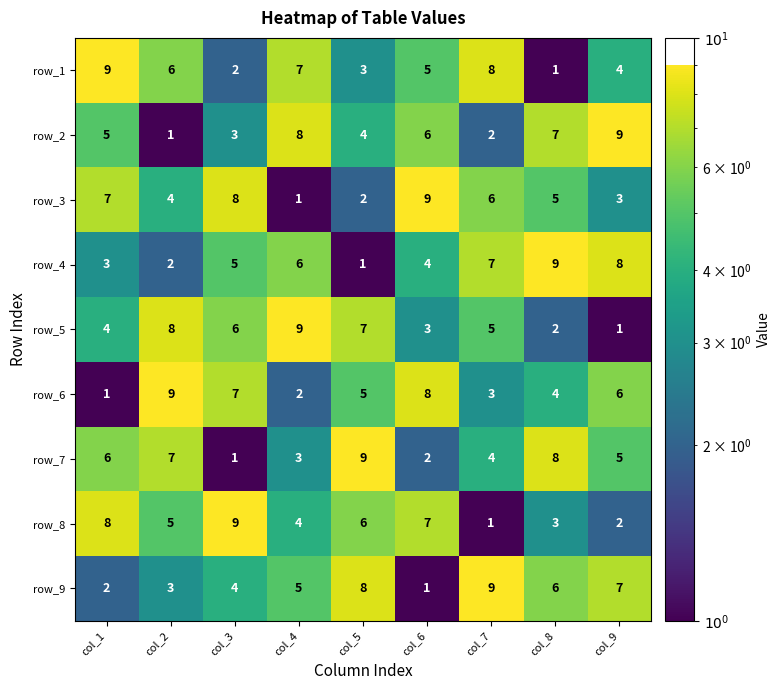

Which series changed the most between col_1 and col_3?

row_1